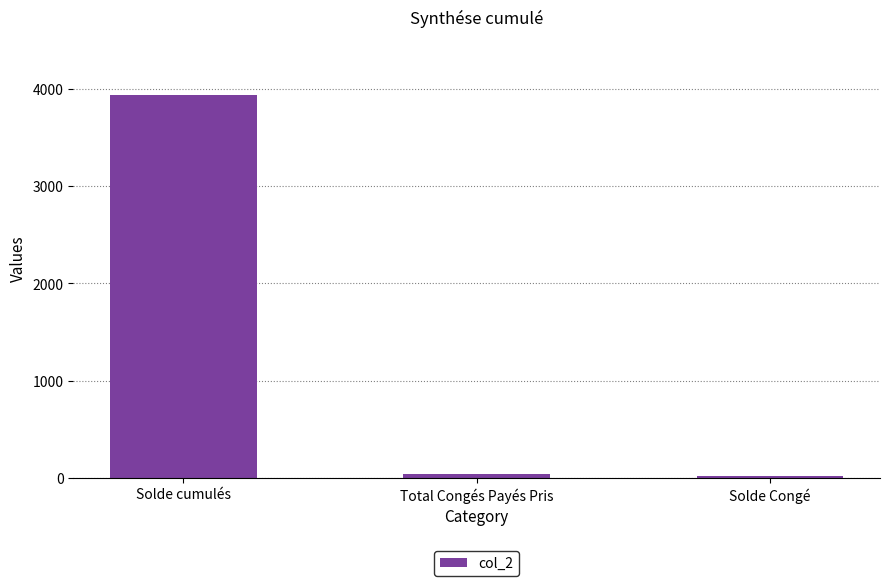

Where is the data nearest to the value 1976?

Total Congés Payés Pris